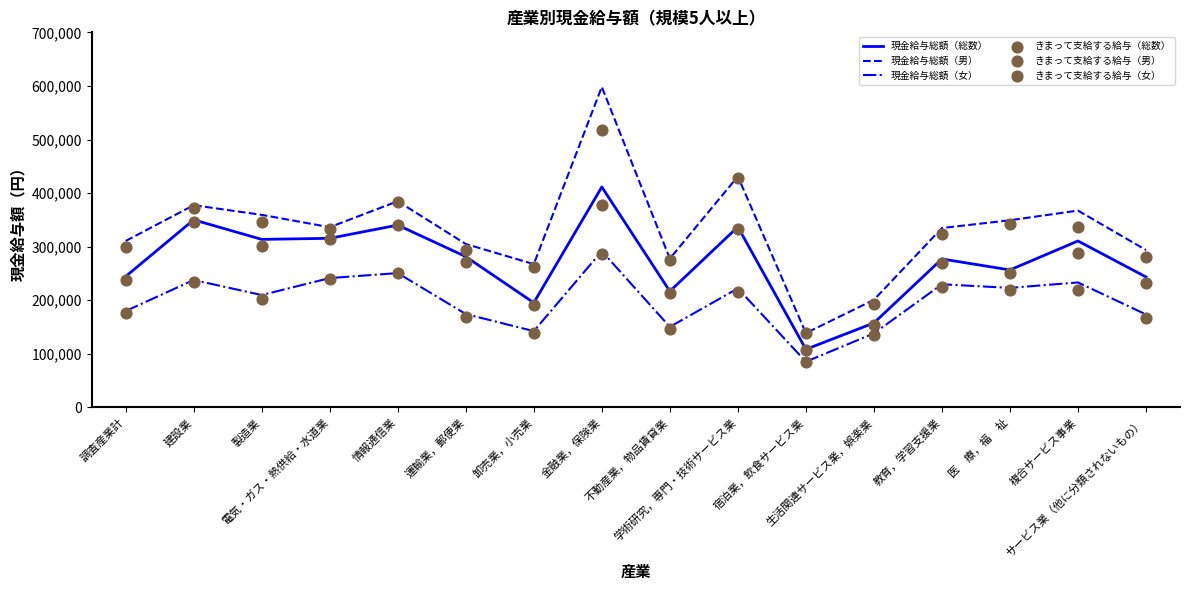

At how many categories does at least one series exceed 101585?

16